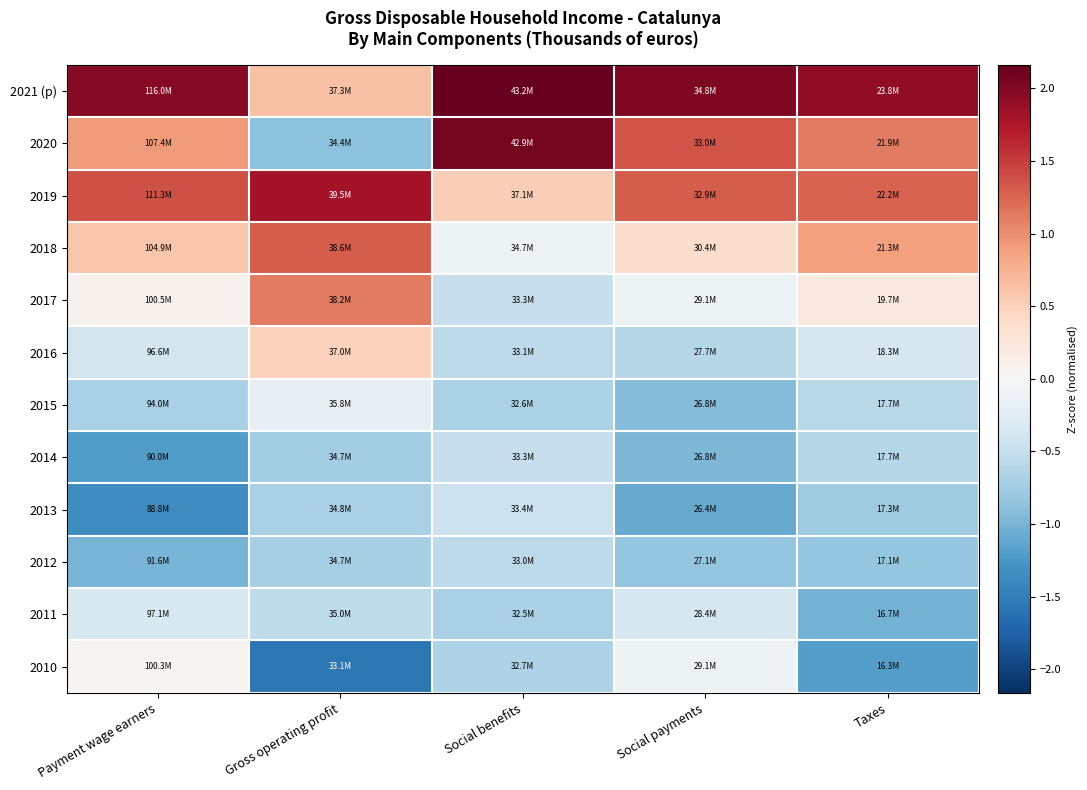

Between Social payments and Gross operating profit, which is larger?

Social payments